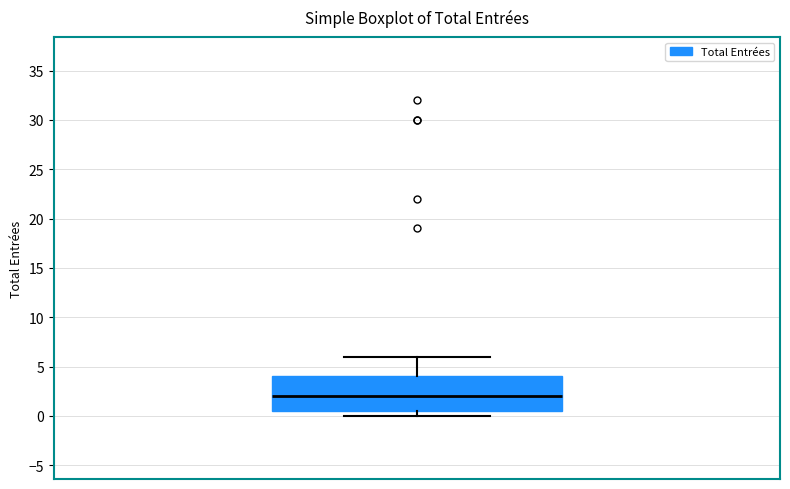

Where is the upper edge of the box on the y-axis? The values are not printed on the chart, so give them approximately, as read against the axis.

4.0